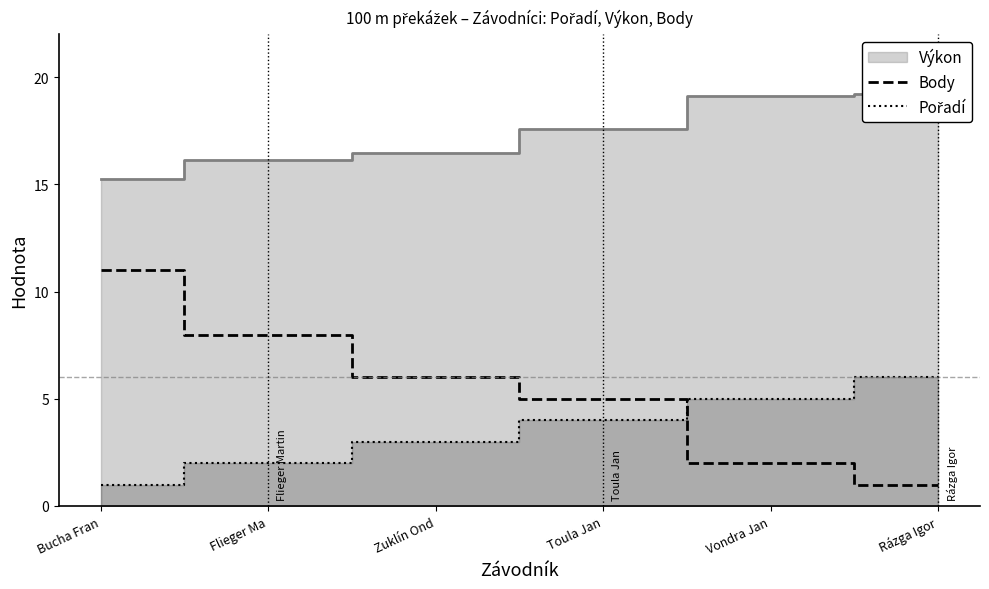

How many intersections are there between Body and Pořadí?

1